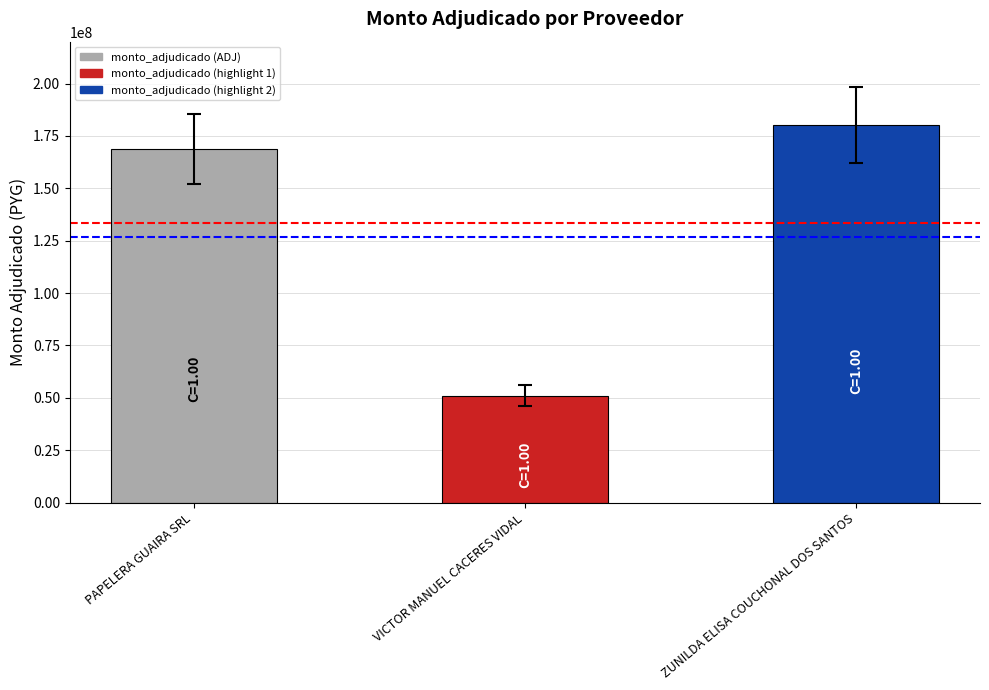

The value at VICTOR MANUEL CACERES VIDAL is 51054850. True or false?

True